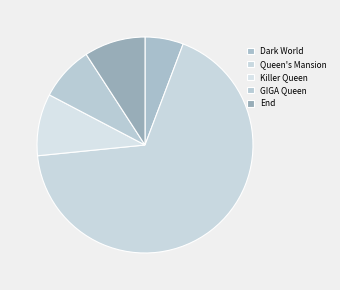

To the nearest percent, what is the difference between the Queen's Mansion and Dark World slice percentages?

62%